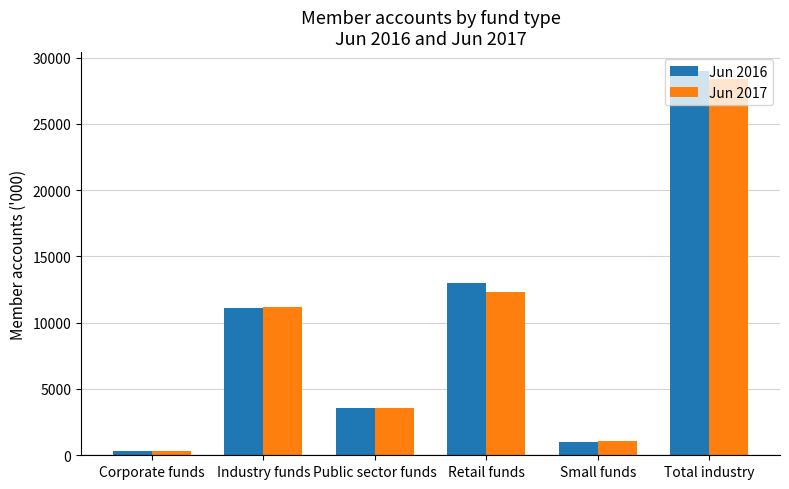

Between Industry funds and Retail funds, which series saw the biggest shift?

Jun 2016